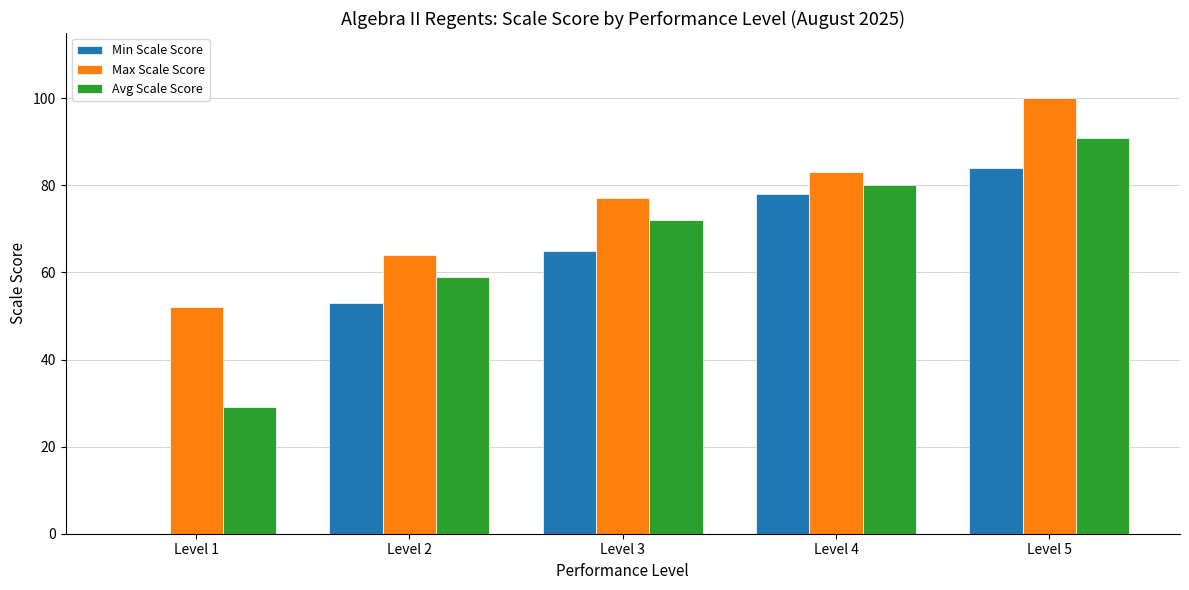

What is the maximum value for Max Scale Score?

100